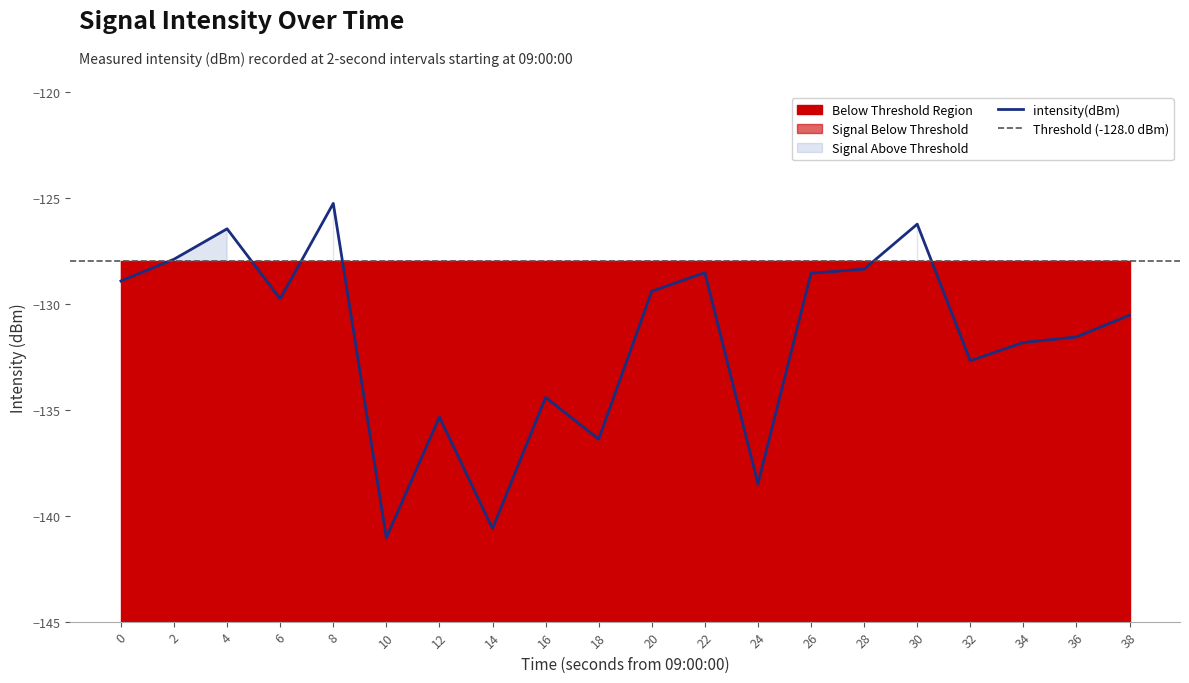

What value does the data have at 36?

-131.6